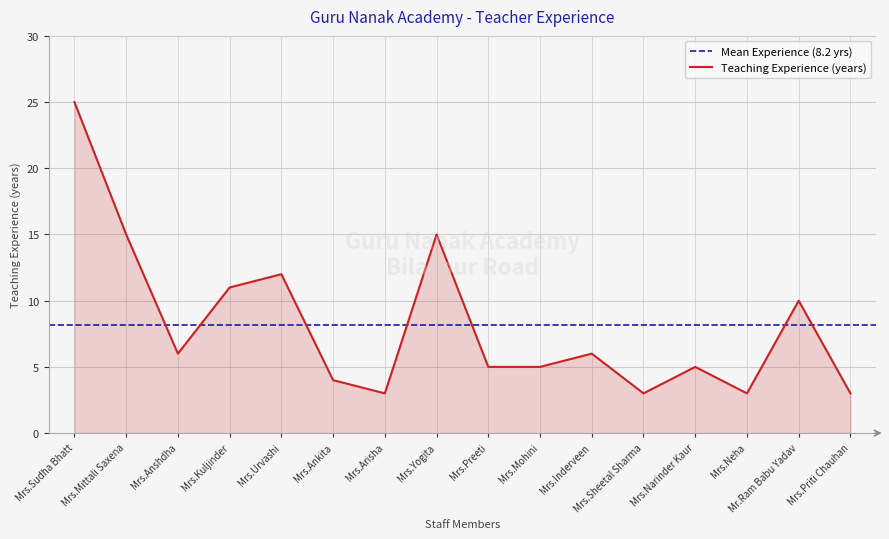

Reading left to right, list all the values displayed in this chart.

Mrs.Sudha Bhatt=25	Mrs.Mittali Saxena=15	Mrs.Anshdha=6	Mrs.Kuljinder=11	Mrs.Urvashi=12	Mrs.Ankita=4	Mrs.Arisha=3	Mrs.Yogita=15	Mrs.Preeti=5	Mrs.Mohini=5	Mrs.Inderveen=6	Mrs.Sheetal Sharma=3	Mrs.Narinder Kaur=5	Mrs.Neha=3	Mr.Ram Babu Yadav=10	Mrs.Priti Chauhan=3